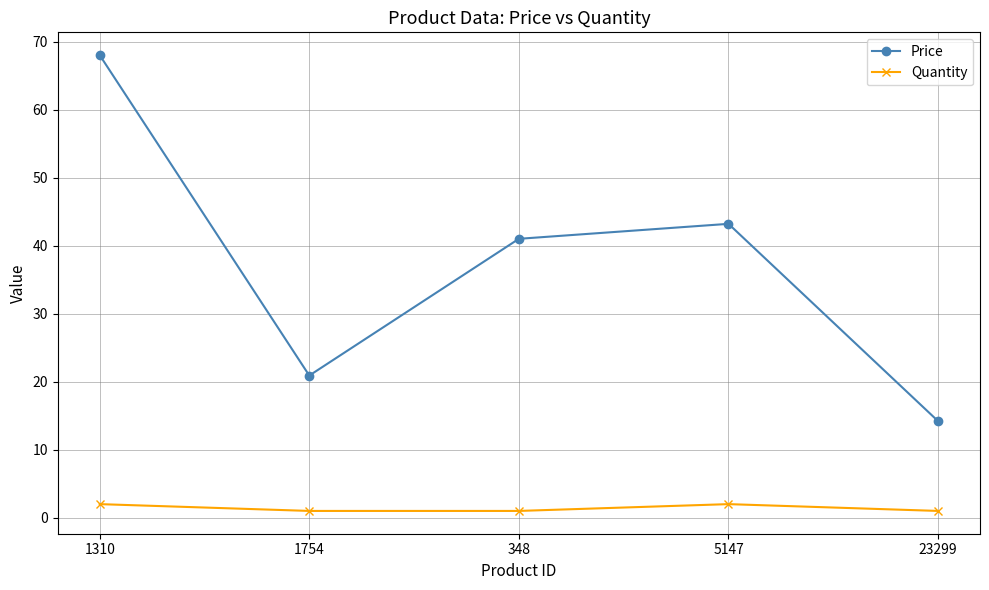

At which category is the sum across all series the highest?

1310